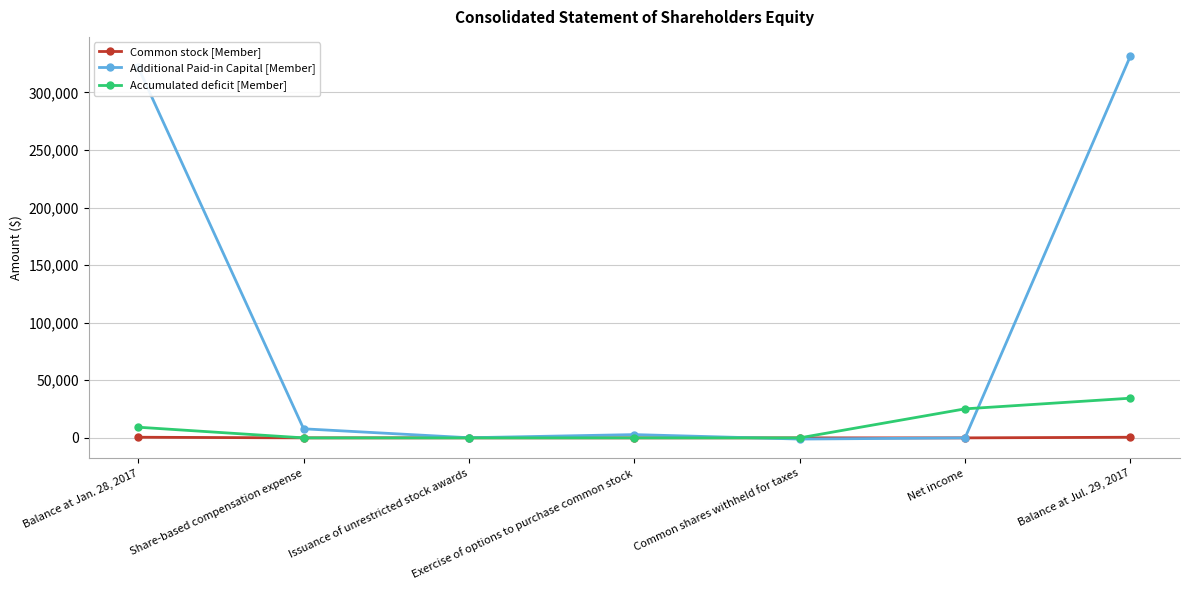

What is the label of the 2nd point from the left?

Share-based compensation expense